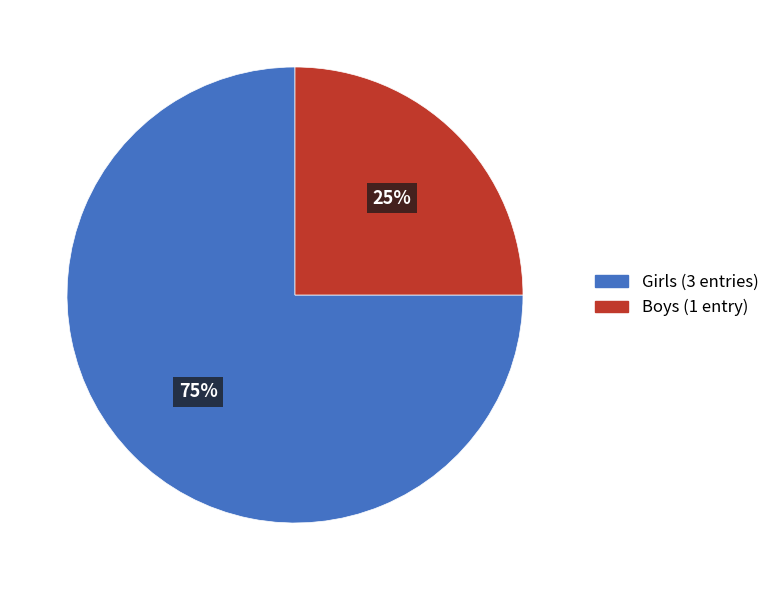

Count the number of slices in the pie.

2